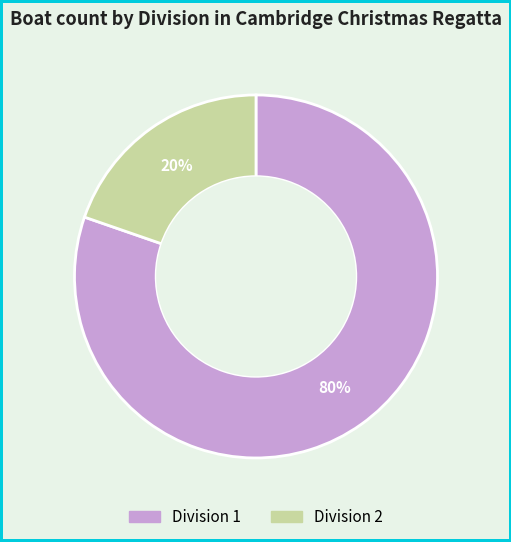

True or false: Division 1 accounts for 92% of the total.

False